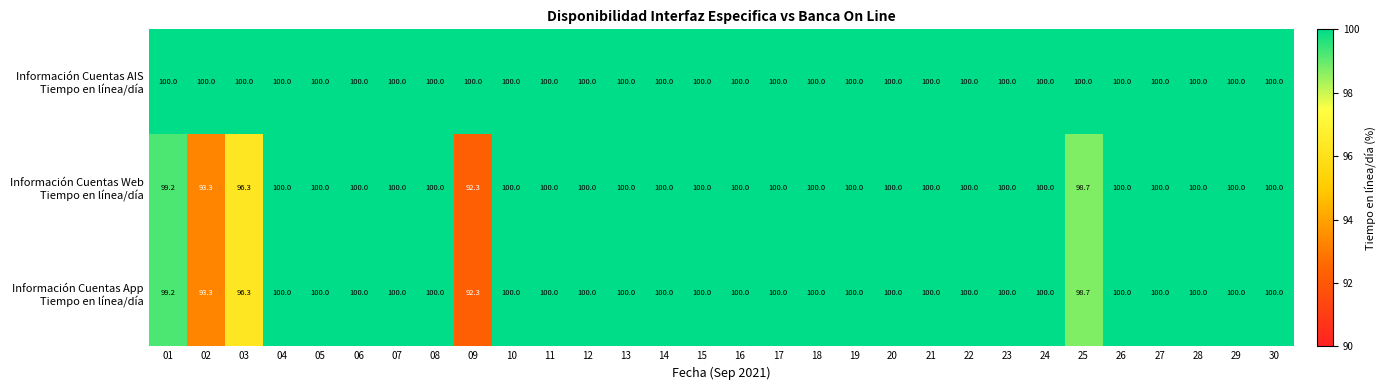

What is the total value across all series at 22?

300.0